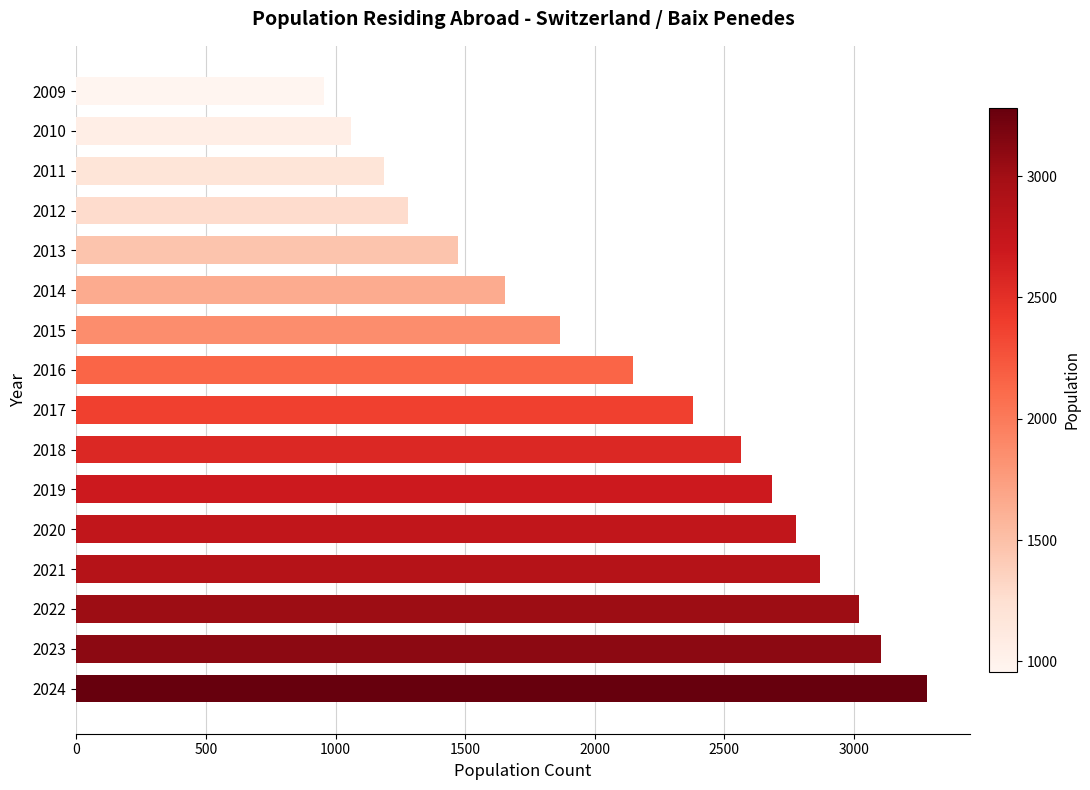

What is the greatest value displayed?

3282